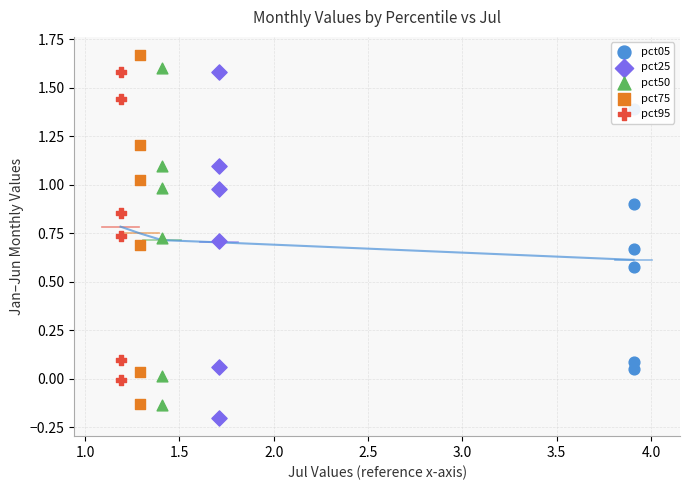

What are all the series names shown in the legend?

pct05, pct25, pct50, pct75, pct95